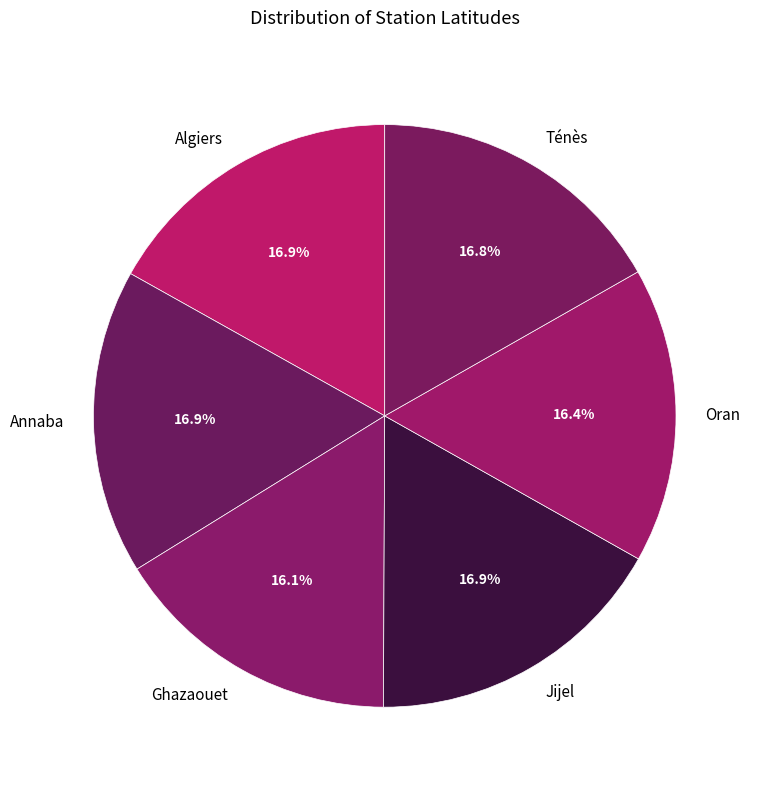

What is the total percentage of Oran and Jijel?

33.3%